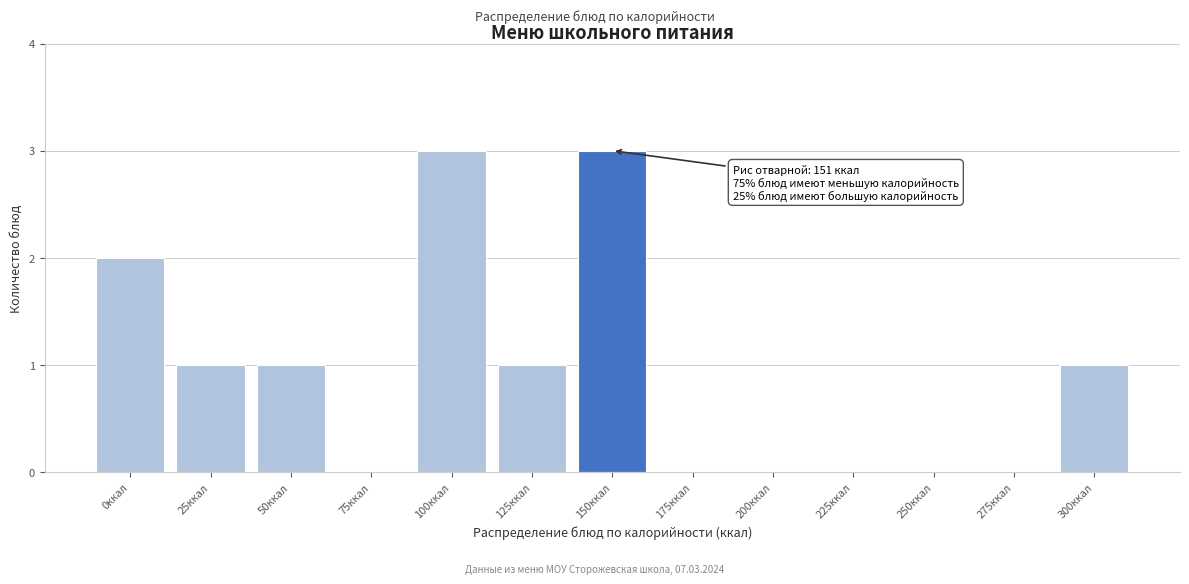

Reading right to left, transcribe all the data shown in this chart.

300ккал=1	275ккал=0	250ккал=0	225ккал=0	200ккал=0	175ккал=0	150ккал=3	125ккал=1	100ккал=3	75ккал=0	50ккал=1	25ккал=1	0ккал=2